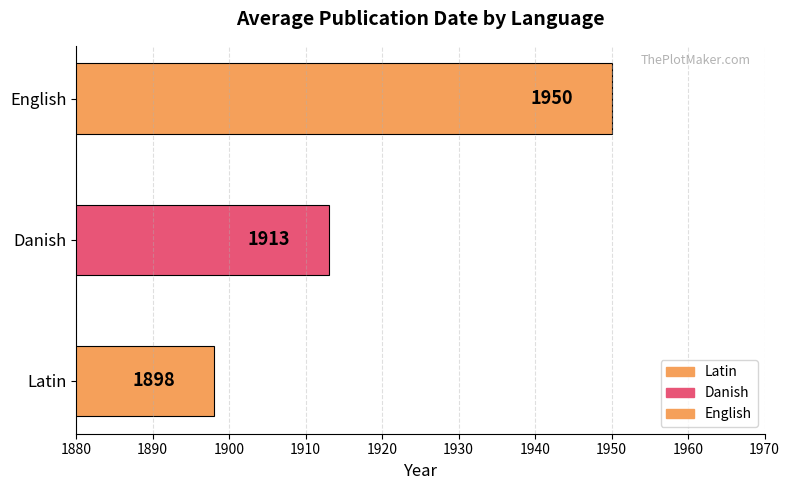

Is it true that the value at Danish is 816?

False